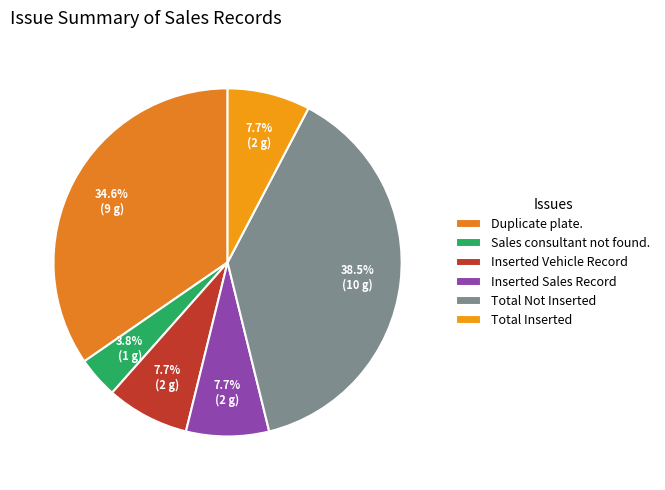

Which slice is the smallest?

Sales consultant not found.